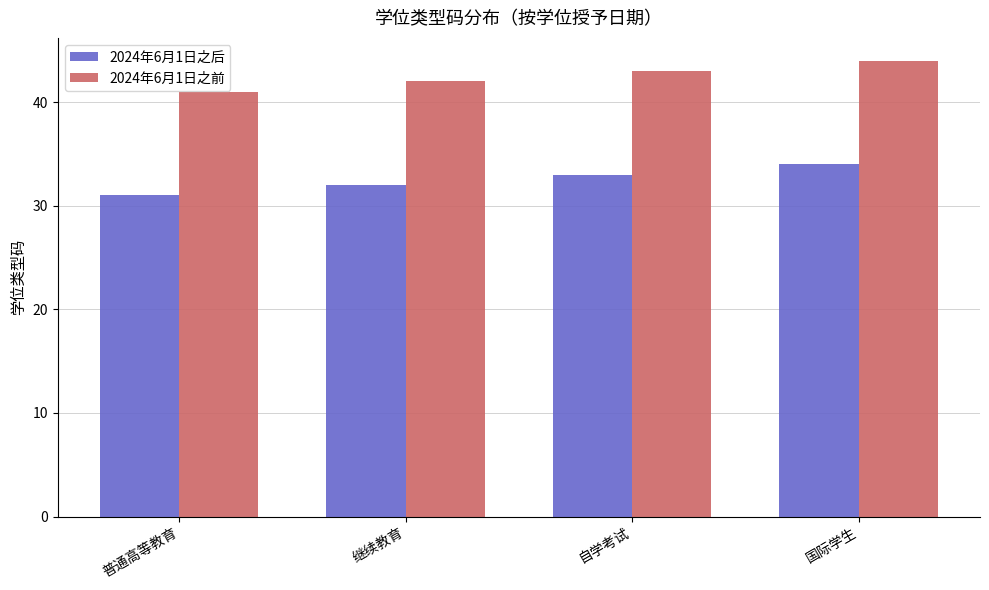

Are the bars horizontal?

No